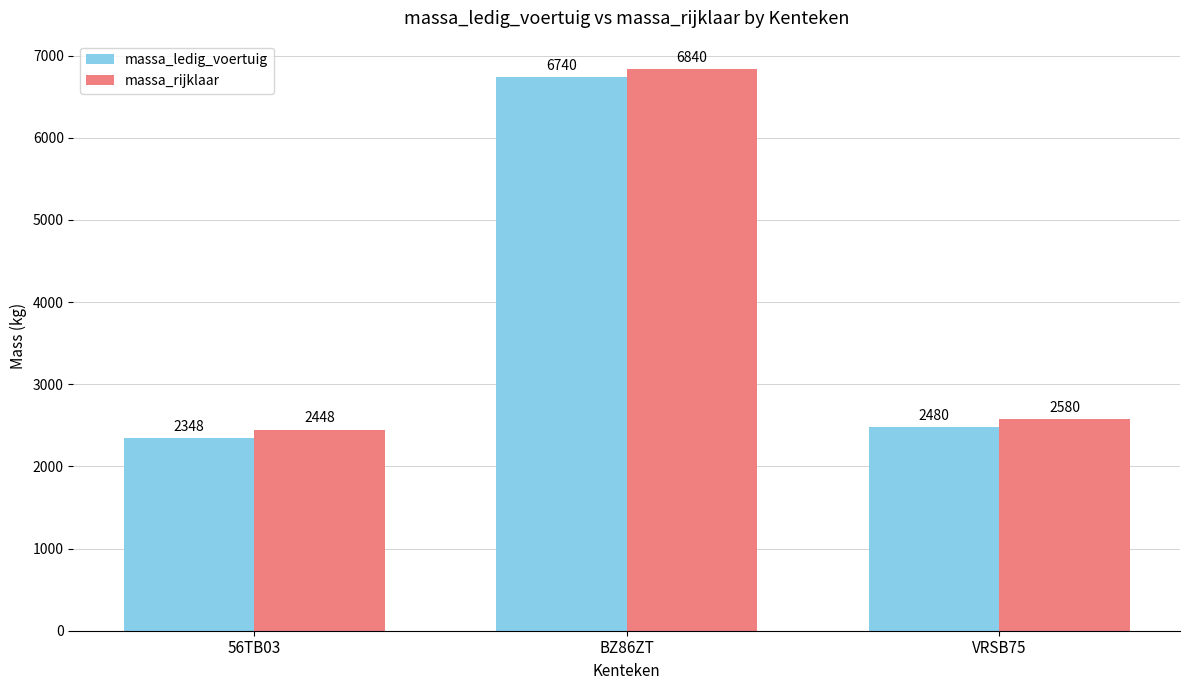

How many values in the massa_rijklaar series are below 2580?

1